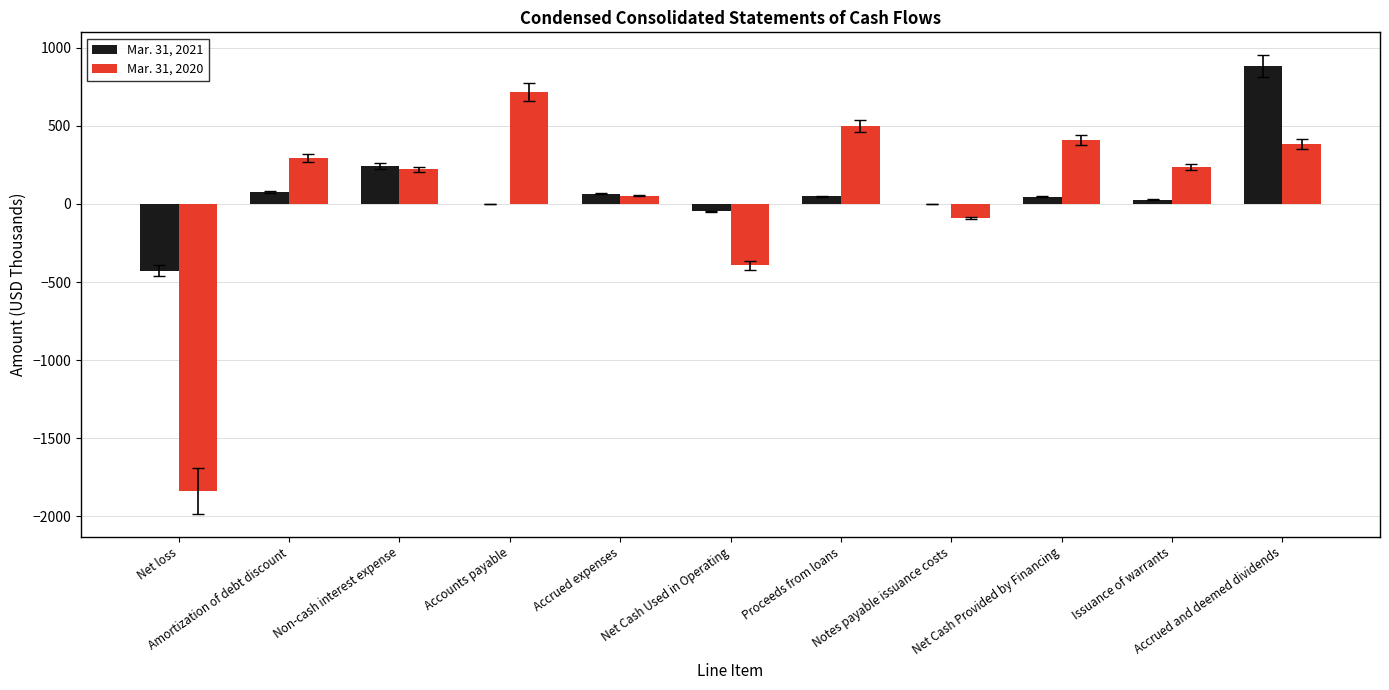

How many data points does each series have?

11